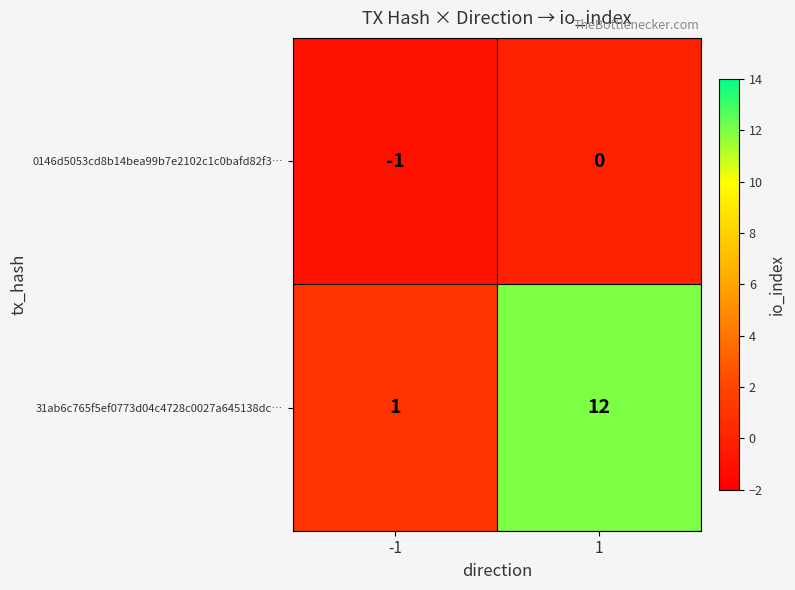

What is the difference between the 31ab6c765f5ef0773d04c4728c0027a645138dc… values at -1 and 1?

11